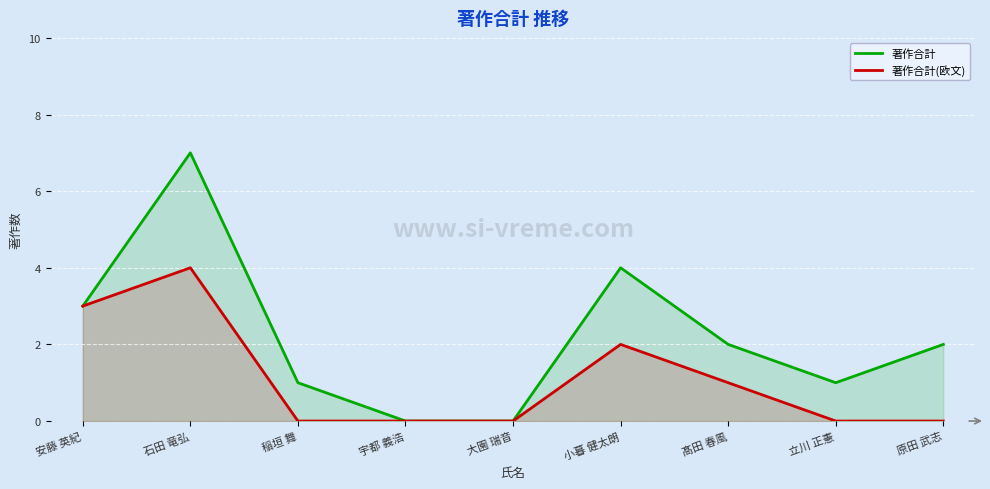

What are all the series names shown in the legend?

著作合計, 著作合計(欧文)